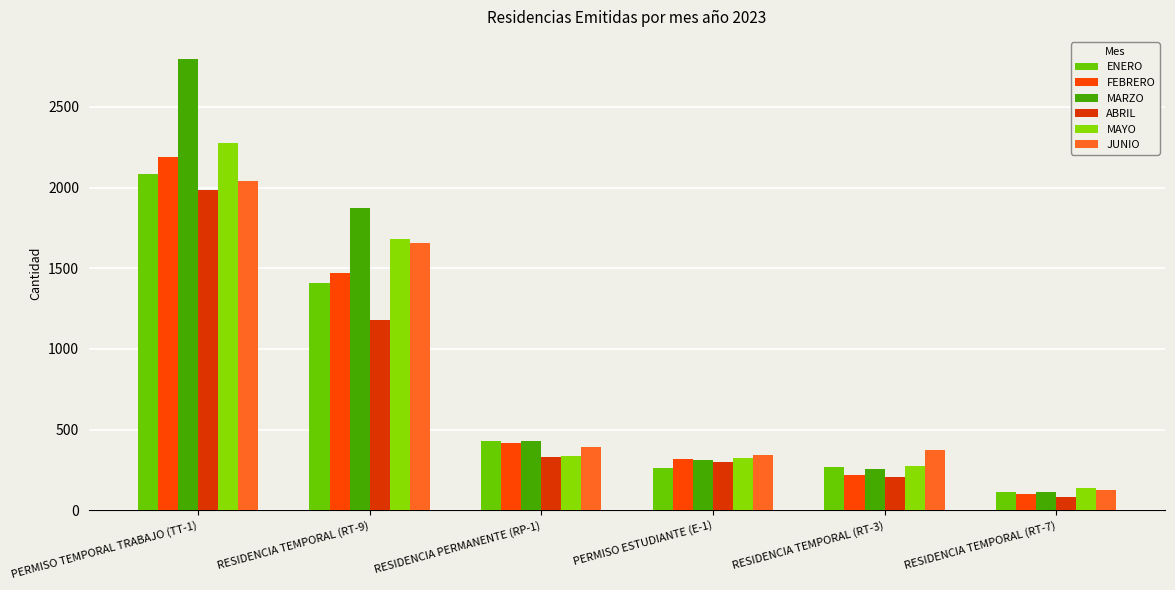

Read the ABRIL value at RESIDENCIA TEMPORAL (RT-7), to the nearest 10.

80